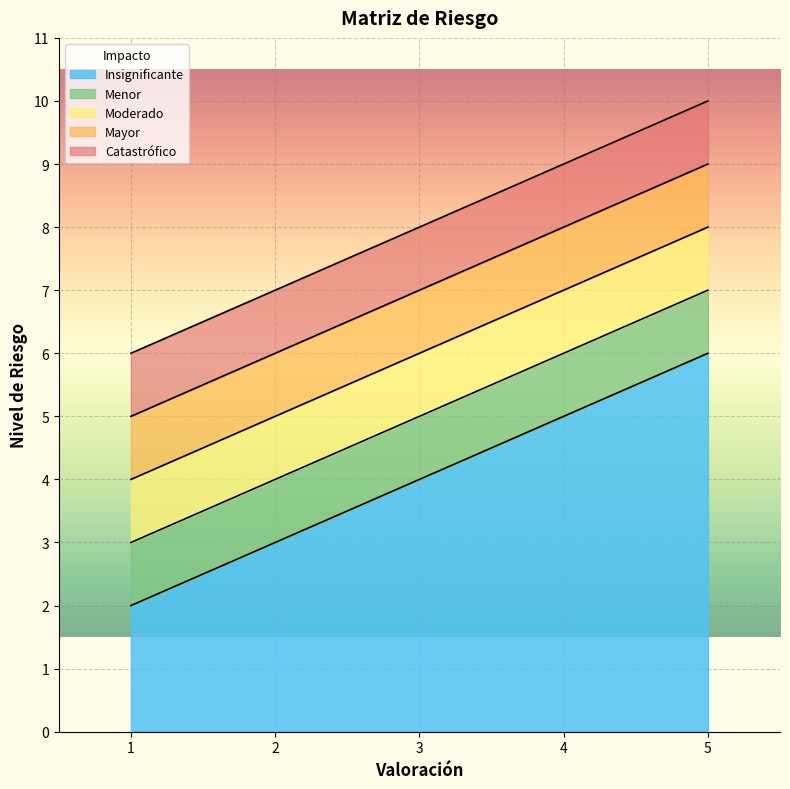

Read the Insignificante value at 4.

5